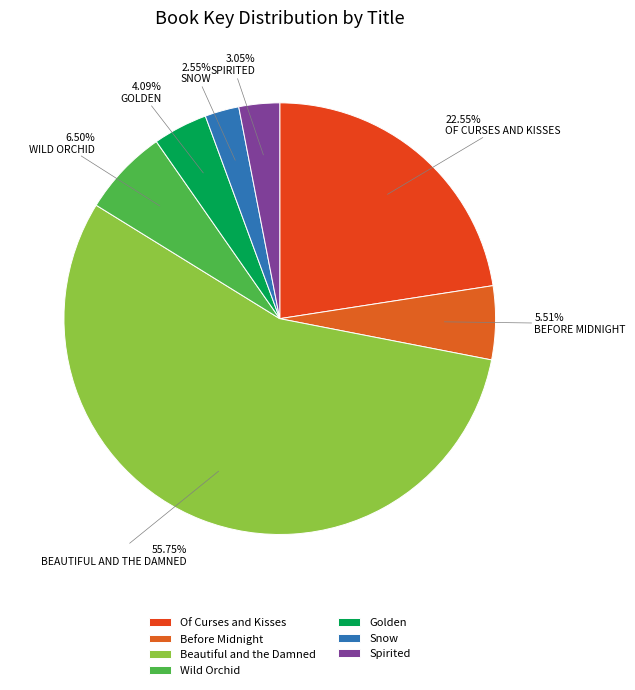

The Golden slice represents 1% of the pie. True or false?

False